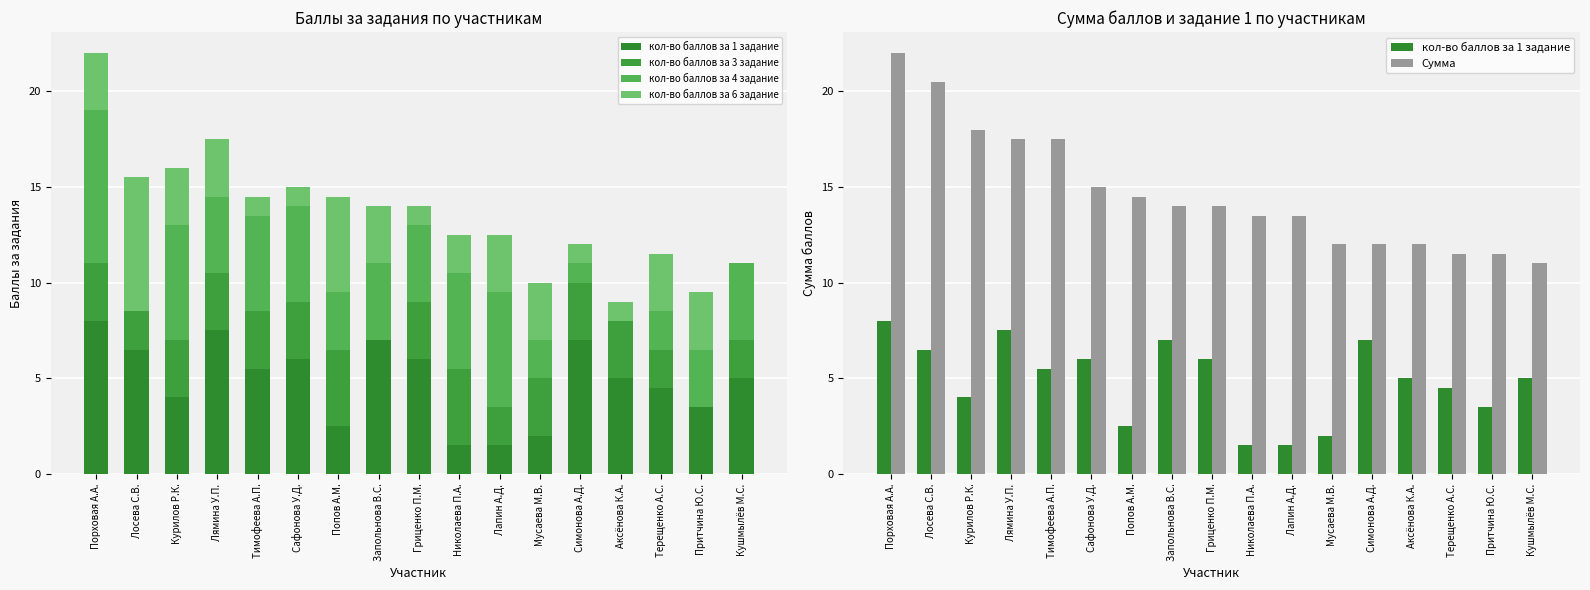

Reading left to right, what are all the values shown in this chart?

кол-во баллов за 1 задание: Порховая А.А.=8.0	Лосева С.В.=6.5	Курилов Р.К.=4.0	Лямина У.П.=7.5	Тимофеева А.П.=5.5	Сафонова У.Д.=6.0	Попов А.М.=2.5	Запольнова В.С.=7.0	Гриценко П.М.=6.0	Николаева П.А.=1.5	Лапин А.Д.=1.5	Мусаева М.В.=2.0	Симонова А.Д.=7.0	Аксёнова К.А.=5.0	Терещенко А.С.=4.5	Притчина Ю.С.=3.5	Кушмылёв М.С.=5.0
кол-во баллов за 3 задание: Порховая А.А.=3.0	Лосева С.В.=2.0	Курилов Р.К.=3.0	Лямина У.П.=3.0	Тимофеева А.П.=3.0	Сафонова У.Д.=3.0	Попов А.М.=4.0	Запольнова В.С.=0.0	Гриценко П.М.=3.0	Николаева П.А.=4.0	Лапин А.Д.=2.0	Мусаева М.В.=3.0	Симонова А.Д.=3.0	Аксёнова К.А.=3.0	Терещенко А.С.=2.0	Притчина Ю.С.=0.0	Кушмылёв М.С.=2.0
кол-во баллов за 4 задание: Порховая А.А.=8.0	Лосева С.В.=0.0	Курилов Р.К.=6.0	Лямина У.П.=4.0	Тимофеева А.П.=5.0	Сафонова У.Д.=5.0	Попов А.М.=3.0	Запольнова В.С.=4.0	Гриценко П.М.=4.0	Николаева П.А.=5.0	Лапин А.Д.=6.0	Мусаева М.В.=2.0	Симонова А.Д.=1.0	Аксёнова К.А.=0.0	Терещенко А.С.=2.0	Притчина Ю.С.=3.0	Кушмылёв М.С.=4.0
кол-во баллов за 6 задание: Порховая А.А.=3.0	Лосева С.В.=7.0	Курилов Р.К.=3.0	Лямина У.П.=3.0	Тимофеева А.П.=1.0	Сафонова У.Д.=1.0	Попов А.М.=5.0	Запольнова В.С.=3.0	Гриценко П.М.=1.0	Николаева П.А.=2.0	Лапин А.Д.=3.0	Мусаева М.В.=3.0	Симонова А.Д.=1.0	Аксёнова К.А.=1.0	Терещенко А.С.=3.0	Притчина Ю.С.=3.0	Кушмылёв М.С.=0.0
Сумма: Порховая А.А.=22.0	Лосева С.В.=20.5	Курилов Р.К.=18.0	Лямина У.П.=17.5	Тимофеева А.П.=17.5	Сафонова У.Д.=15.0	Попов А.М.=14.5	Запольнова В.С.=14.0	Гриценко П.М.=14.0	Николаева П.А.=13.5	Лапин А.Д.=13.5	Мусаева М.В.=12.0	Симонова А.Д.=12.0	Аксёнова К.А.=12.0	Терещенко А.С.=11.5	Притчина Ю.С.=11.5	Кушмылёв М.С.=11.0